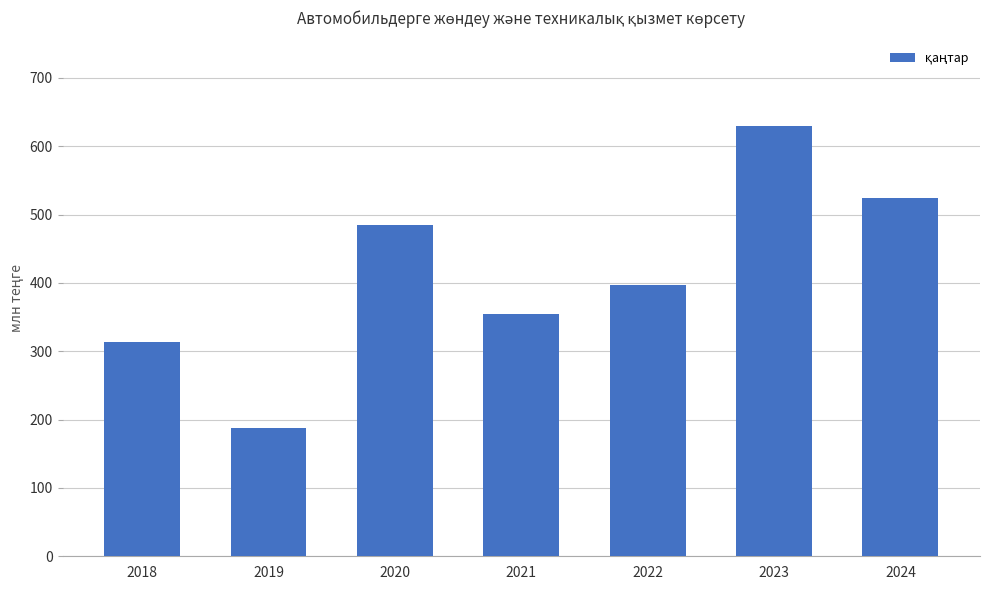

At which label does the data first exceed 397?

2020